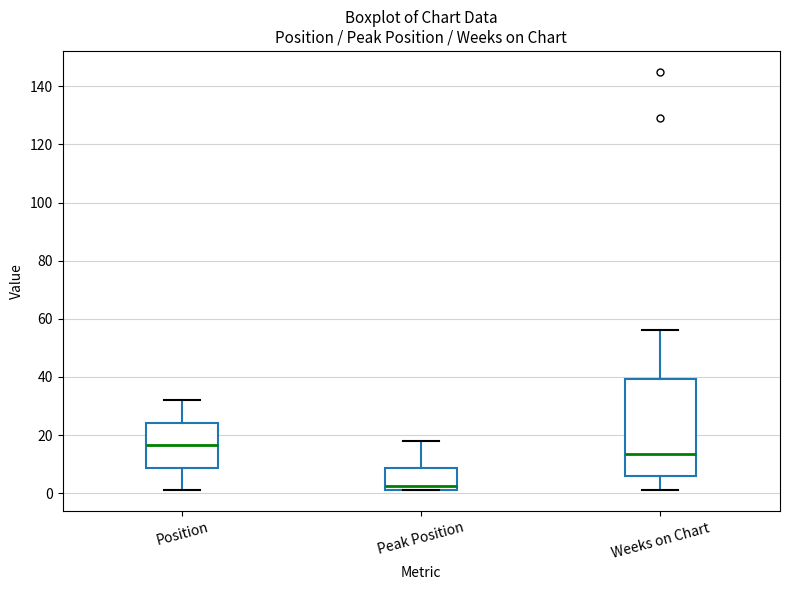

Comparing the boxes themselves (not the whiskers), which one is the tallest?

Weeks on Chart